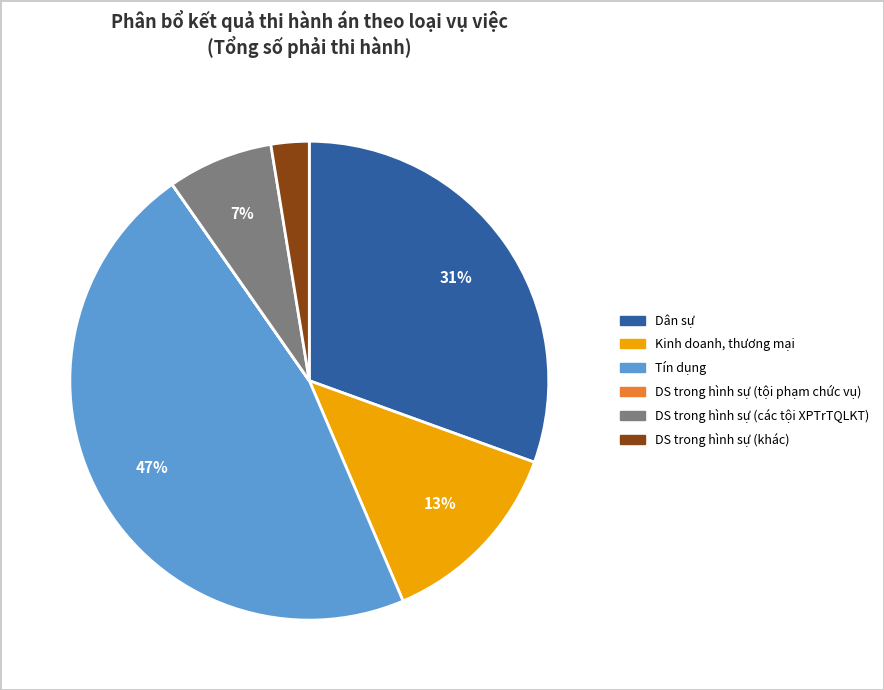

Which category has the biggest portion of the pie?

Tín dụng